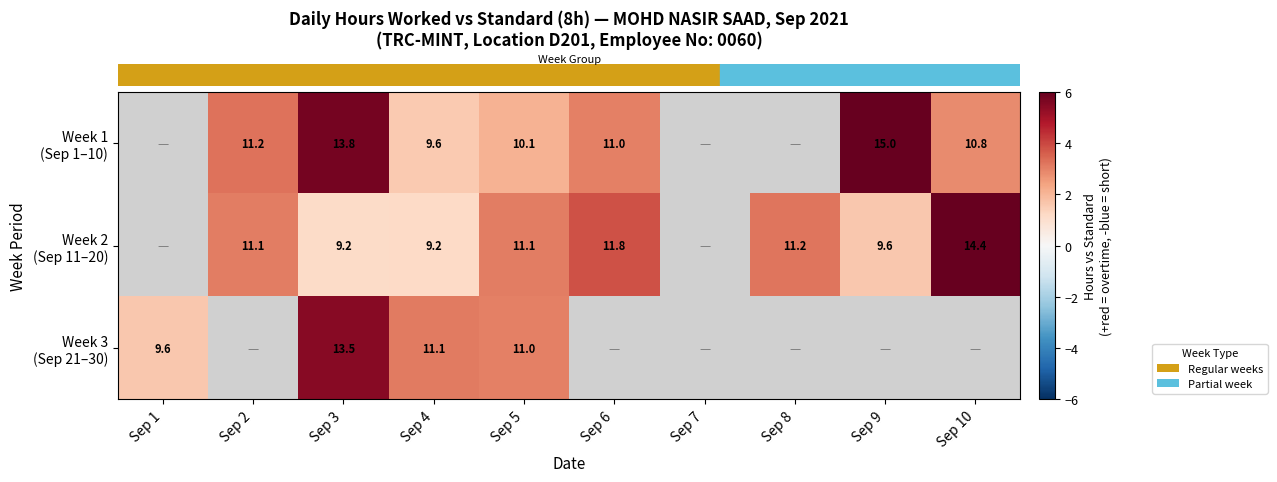

The row_0 series shows 2.8 at Sep 10. True or false?

True